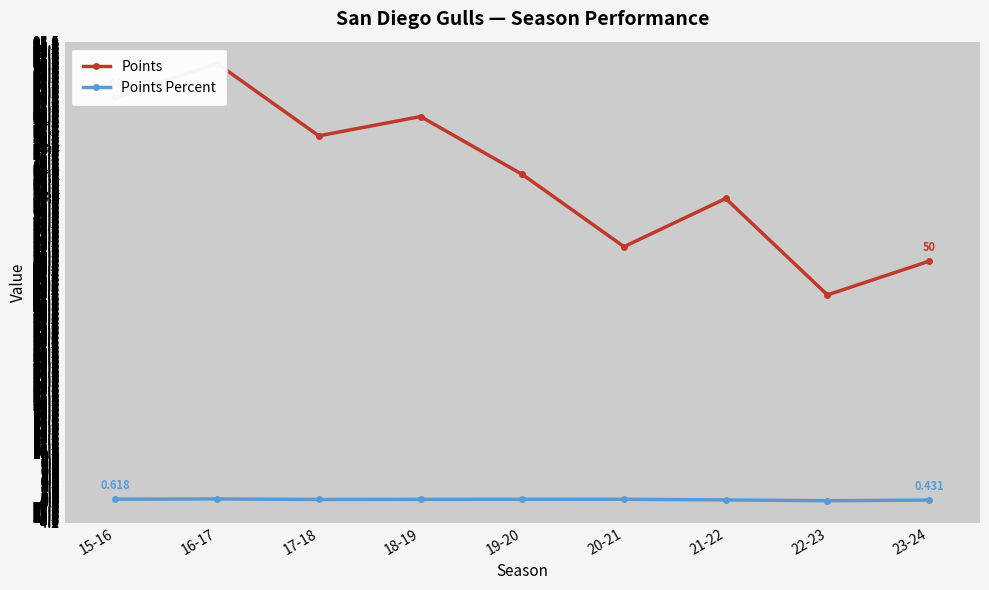

What is the value of the Points Percent point at the 7th from the left?

0.5